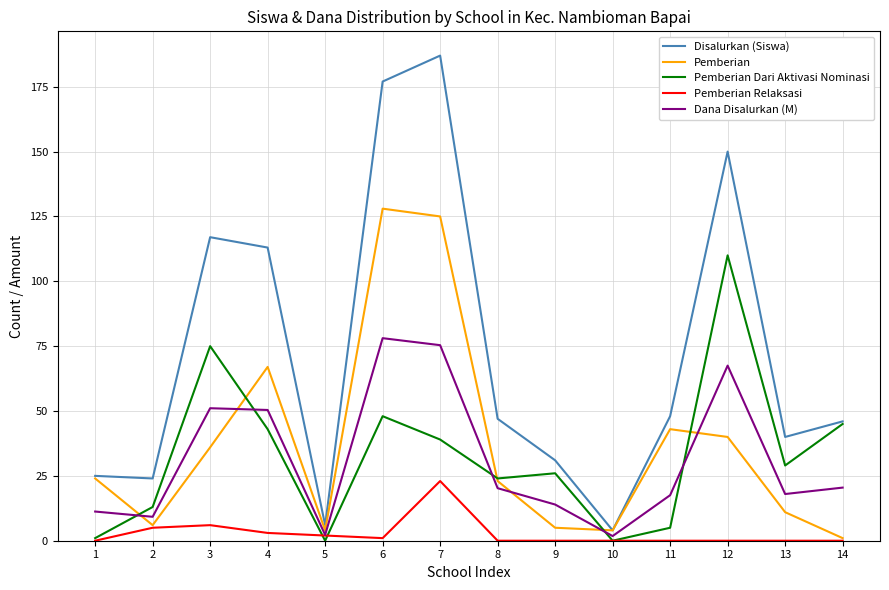

Rank the series at 6 from lowest to highest value.

Pemberian Relaksasi, Pemberian Dari Aktivasi Nominasi, Dana Disalurkan (M), Pemberian, Disalurkan (Siswa)